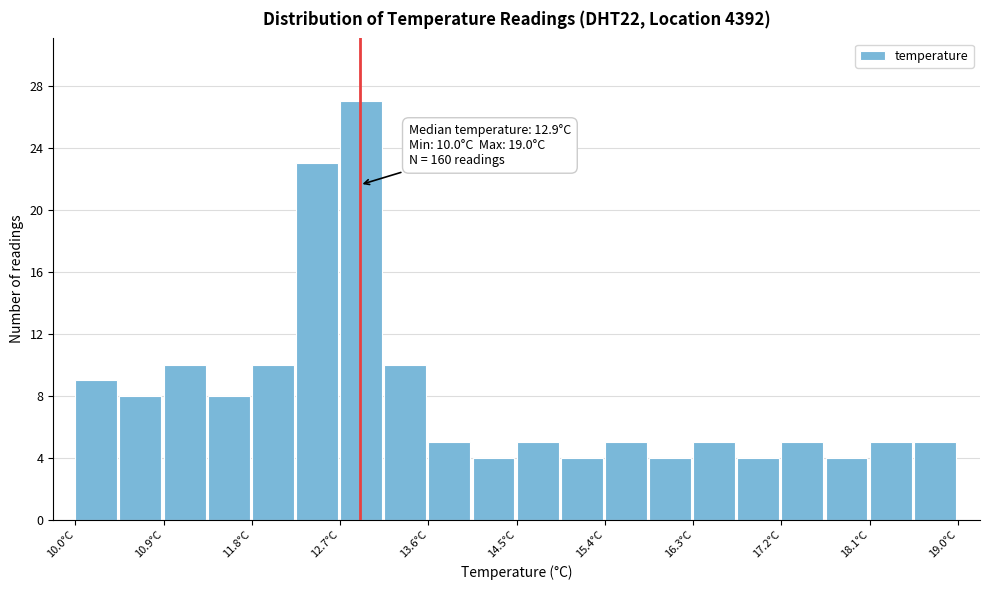

Which range on the x-axis has the tallest bar?

12.70 to 13.15